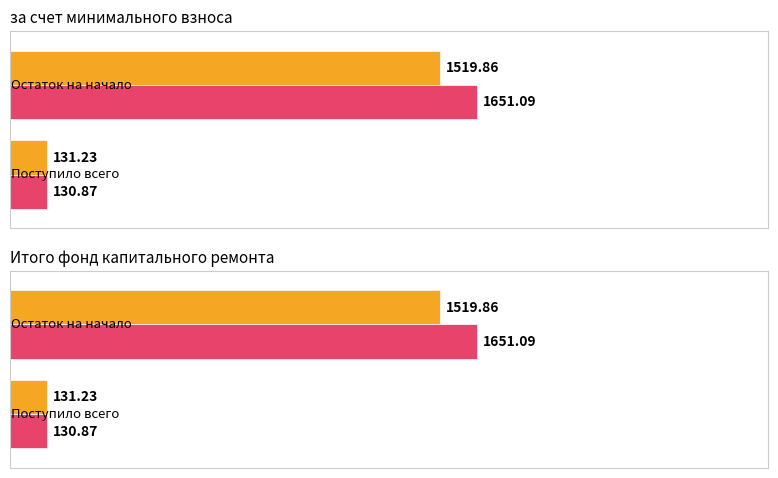

Is it true that Итого / Взносов (максимум) equals 2334.8 at 0?

False